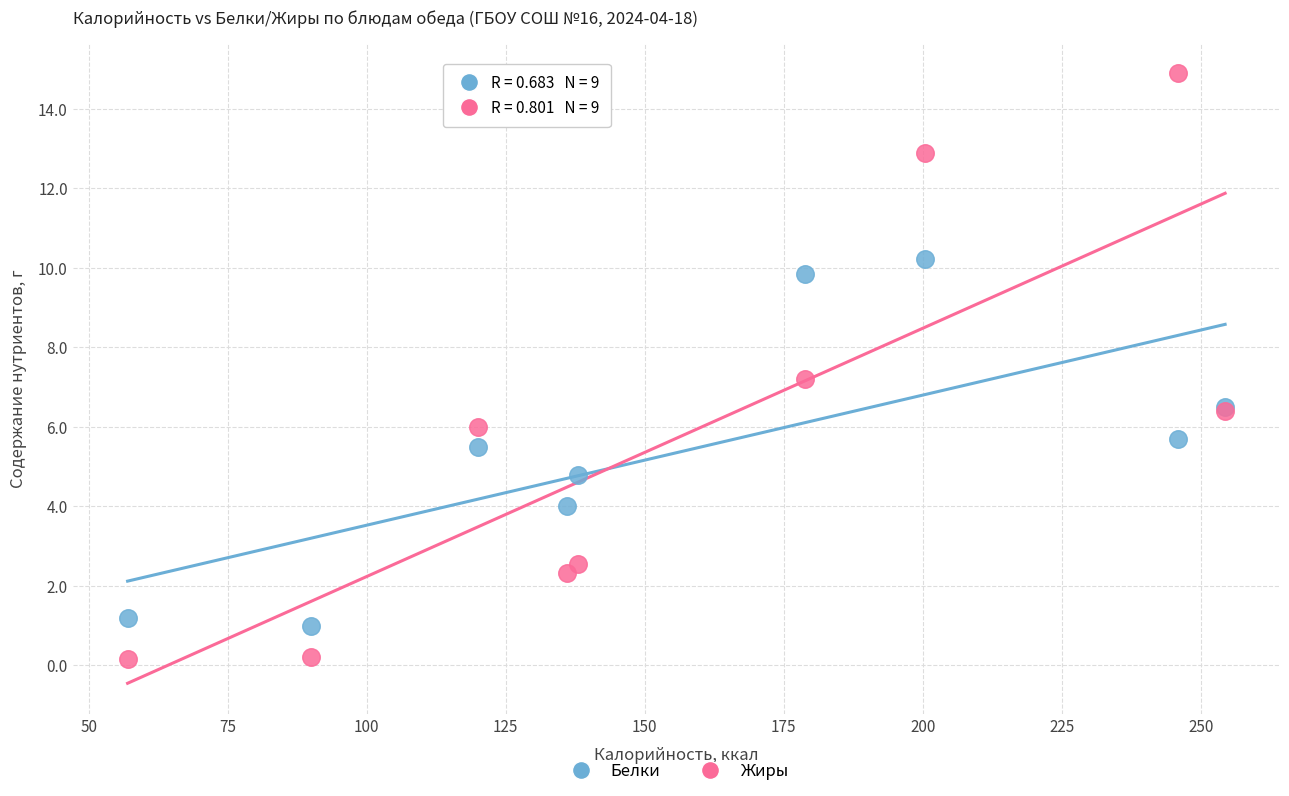

Which series reaches the maximum Y coordinate?

Жиры